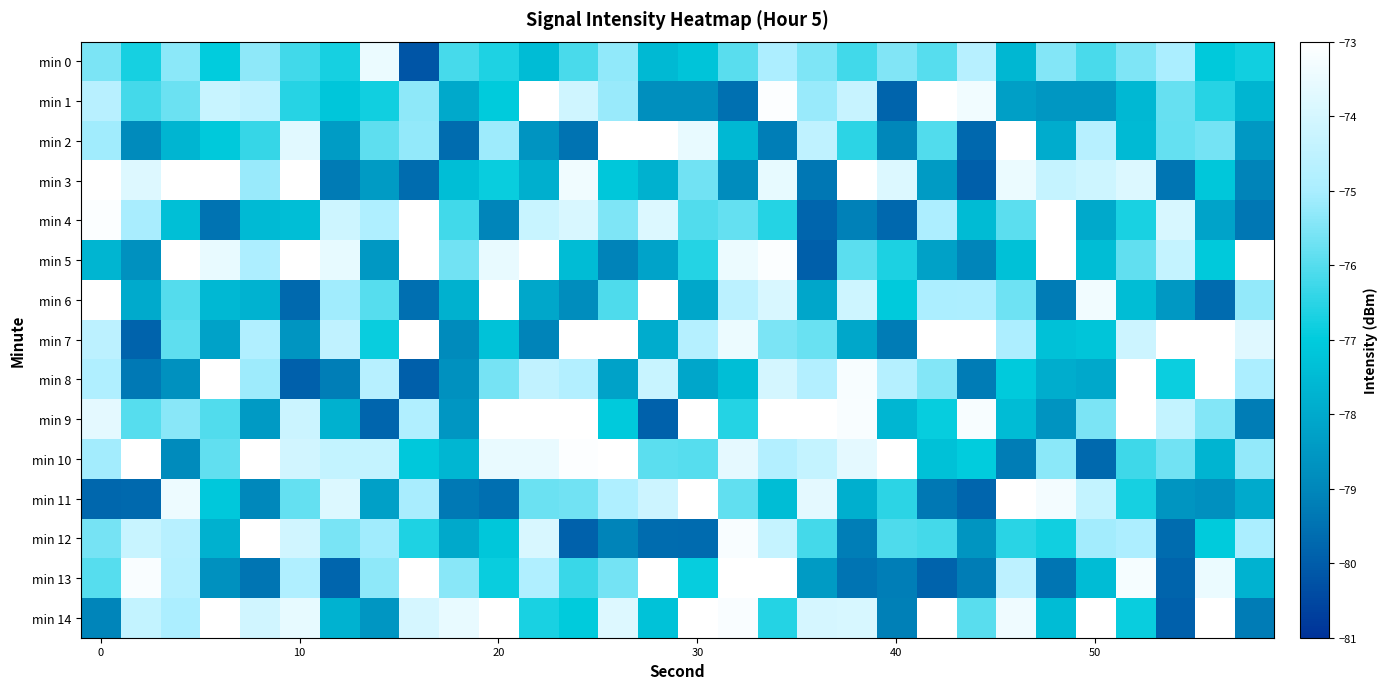

List the series in order of their peak value, lowest first.

min 0, min 4, min 7, min 12, min 13, min 2, min 9, min 1, min 5, min 8, min 11, min 6, min 3, min 10, min 14